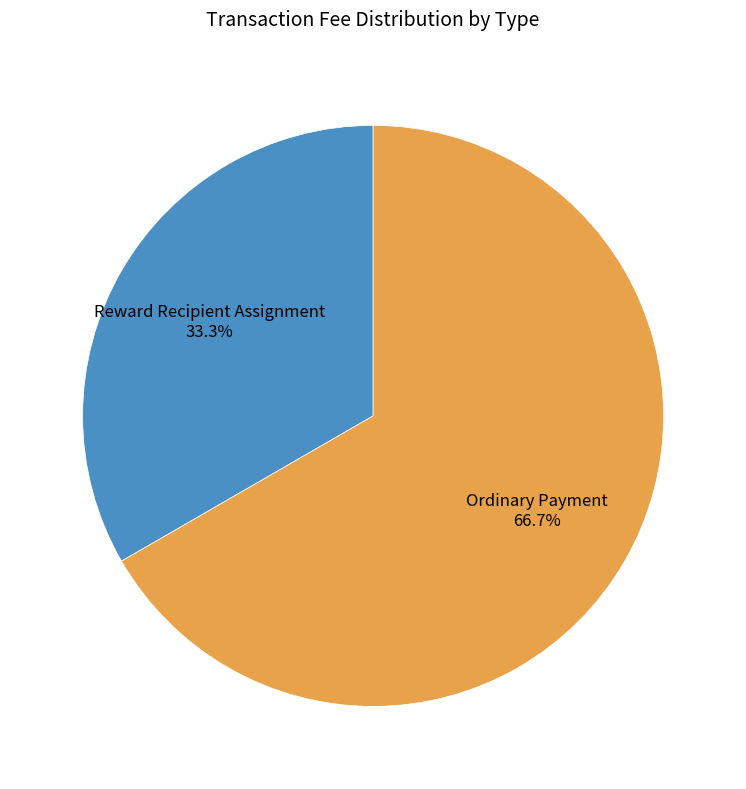

How many slices are in this pie chart?

2